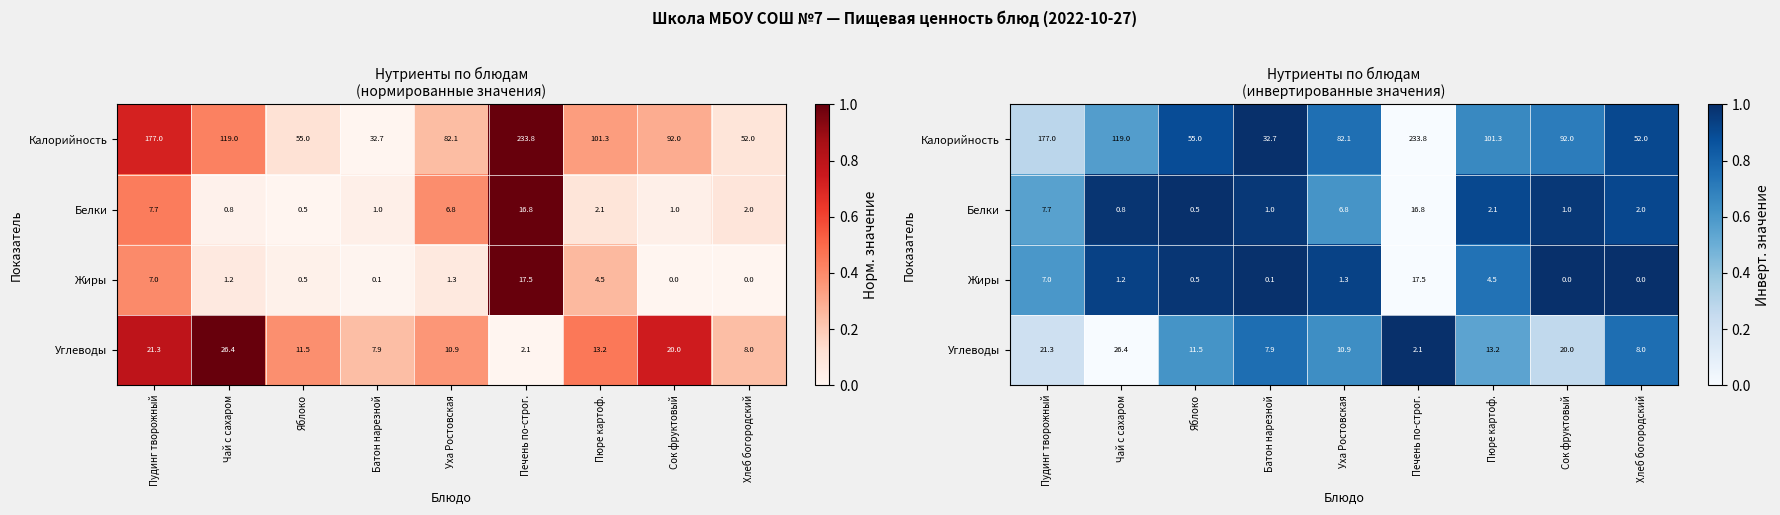

Is the value of Белки at Пюре картоф. greater than the value of Углеводы at Пюре картоф.?

Yes